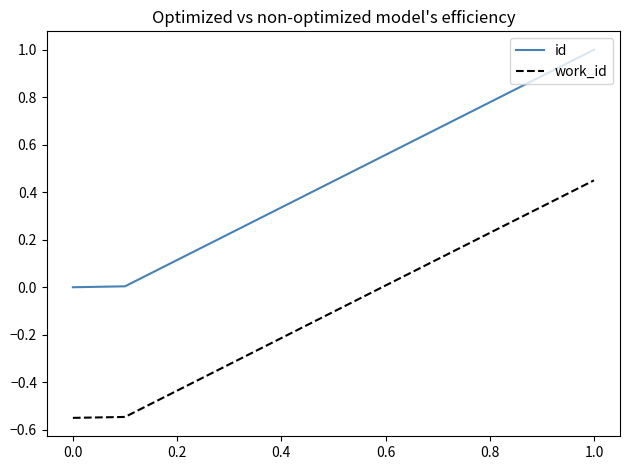

What is the average value of the id series?

0.3